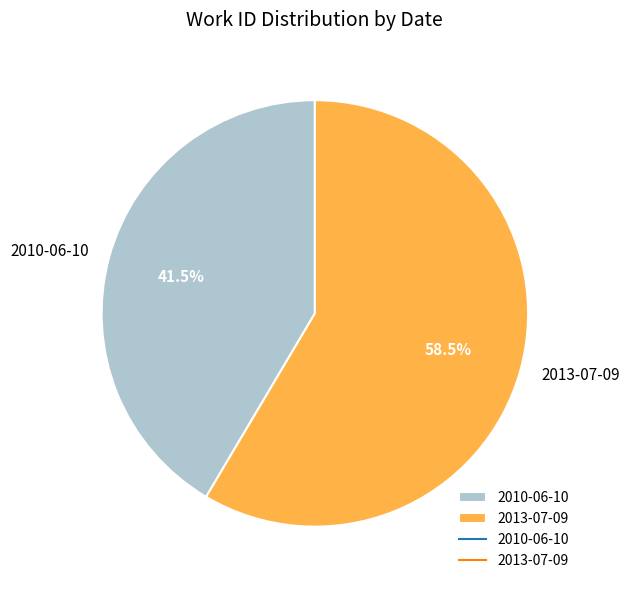

What is the smallest slice in the pie chart?

2010-06-10